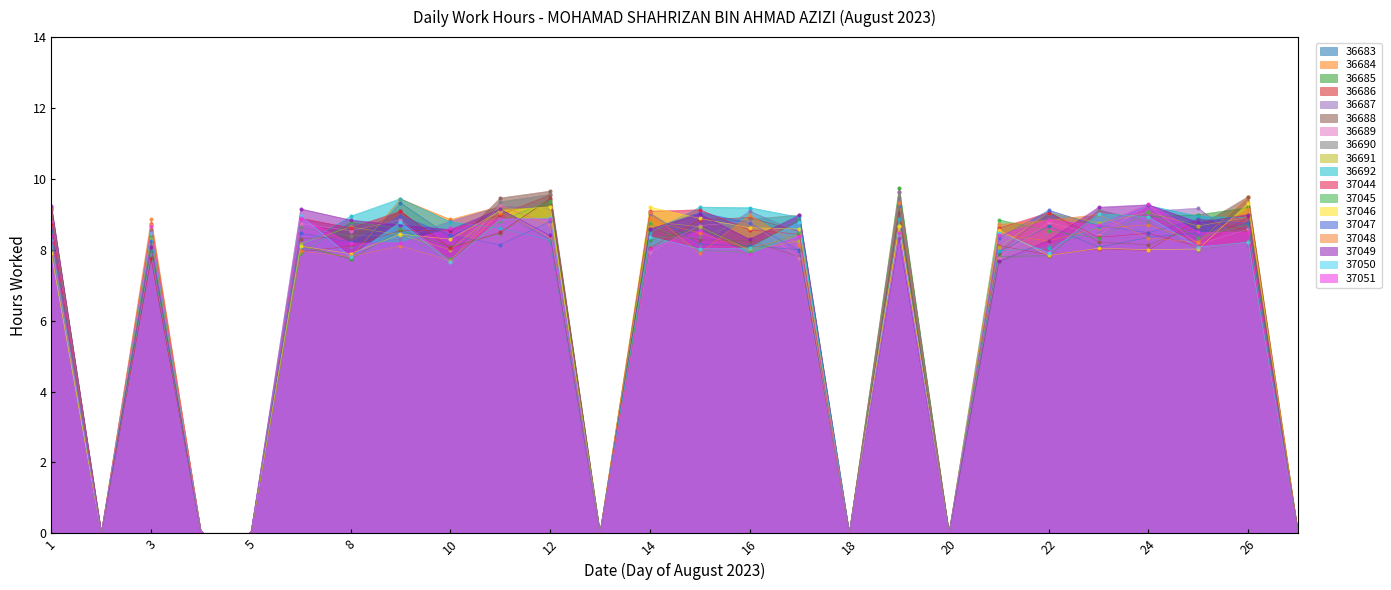

At which category does the data reach its first local peak?

3